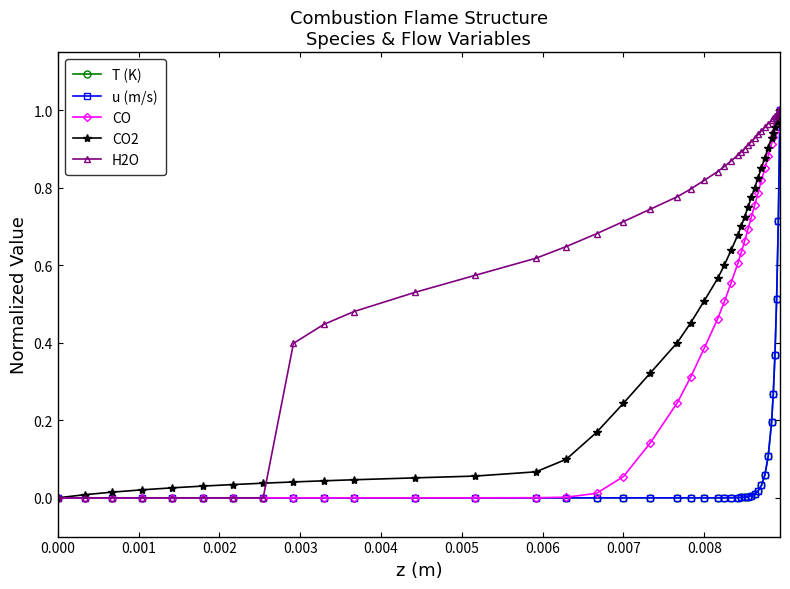

Which series has the largest total across all categories?

H2O